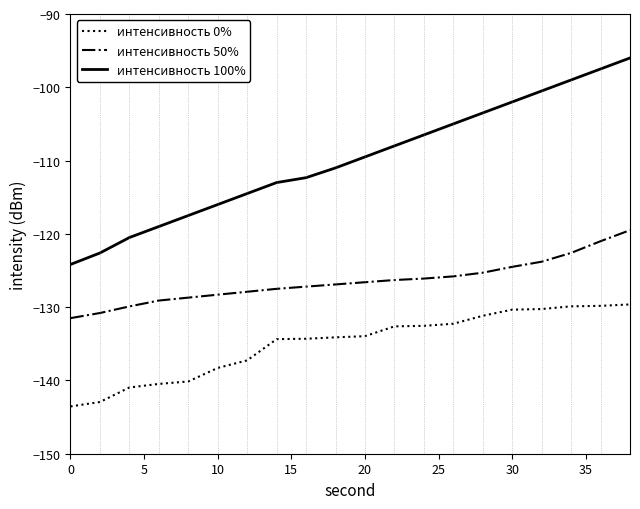

What is the smallest value displayed?

-143.5